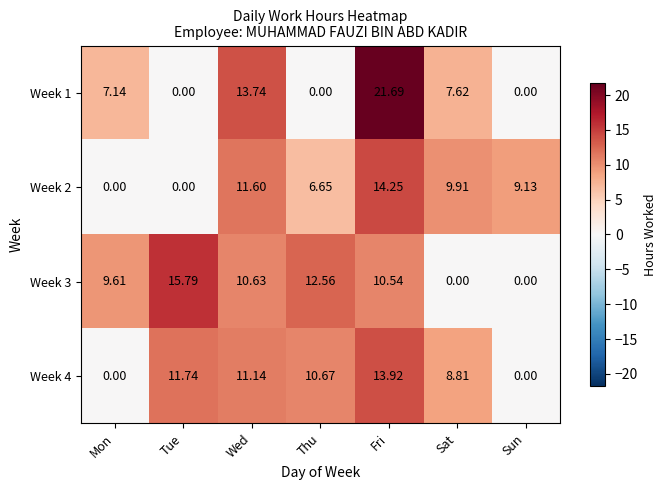

Where does the Week 4 series first go above 10?

Tue